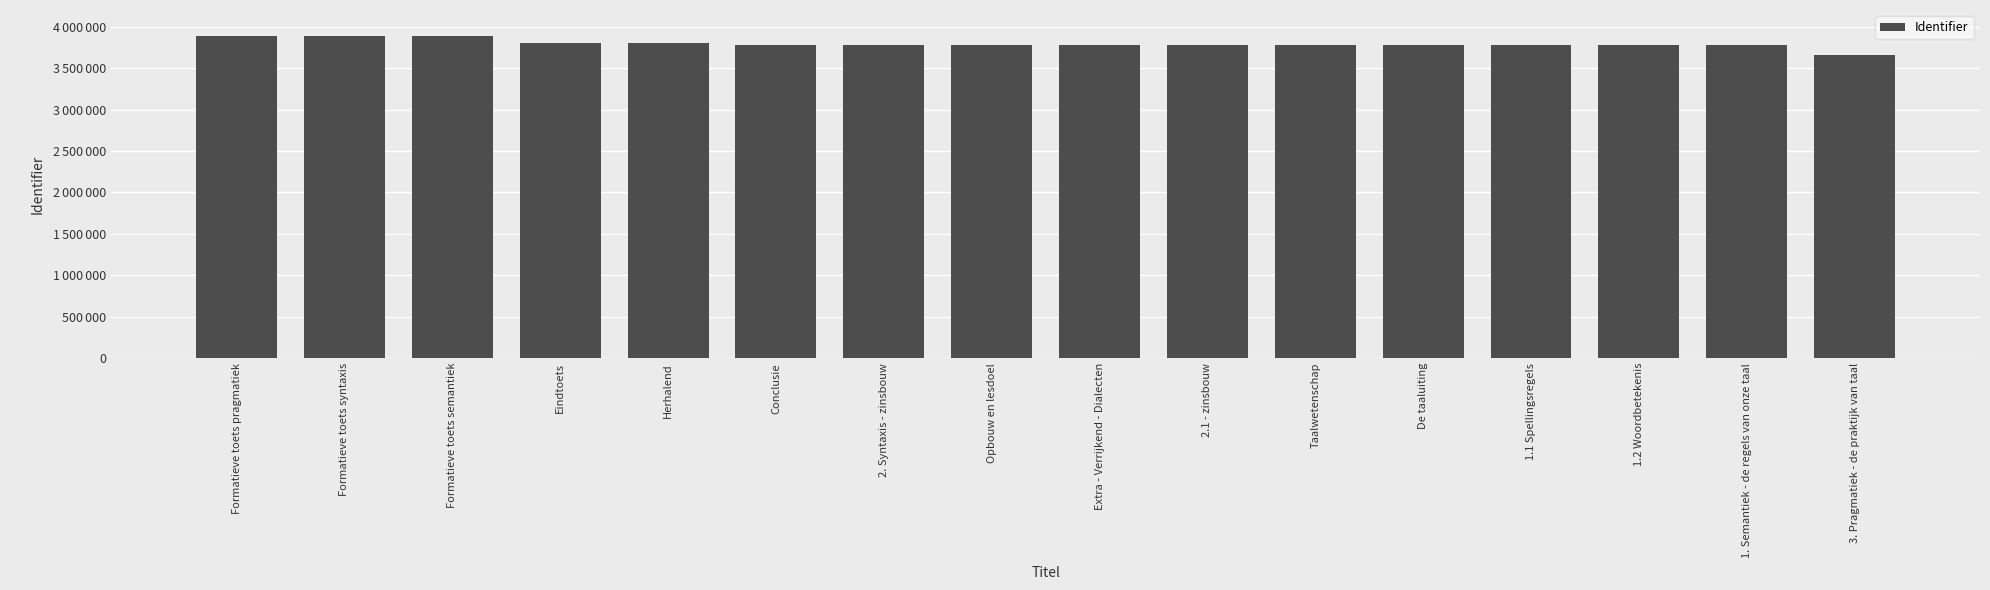

Reading left to right, transcribe all the data shown in this chart.

3890662	3890660	3890659	3804342	3804339	3783389	3783242	3783092	3773572	3773557	3773550	3773468	3773410	3773408	3773404	3662669